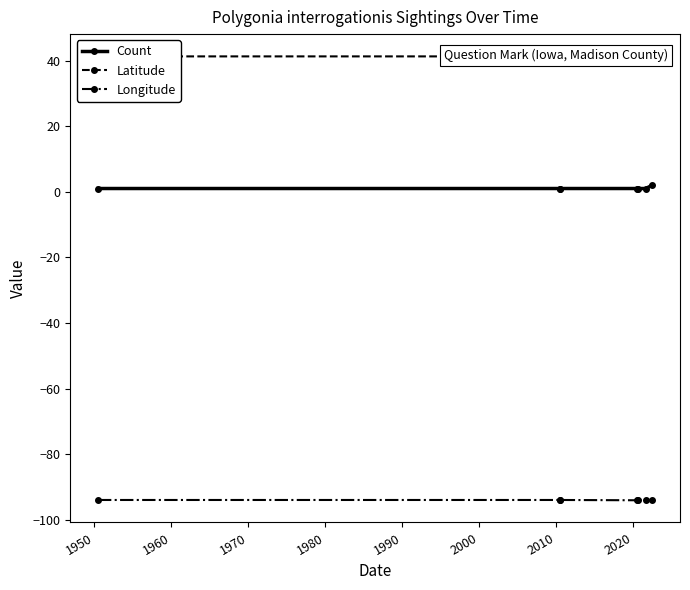

Reading left to right, extract all data points from this chart.

Count: 1.0	1.0	1.0	1.0	1.0	1.0	2.0
Latitude: 41.3	41.3	41.3	41.3	41.3	41.3	41.3
Longitude: -94.0	-94.0	-94.0	-94.1	-94.1	-94.0	-94.1